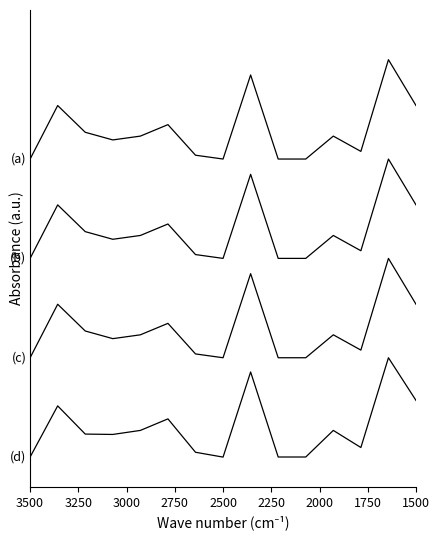

True or false: (a) Sueldo Bruto and (d) Sueldo Neto cross at least once.

False